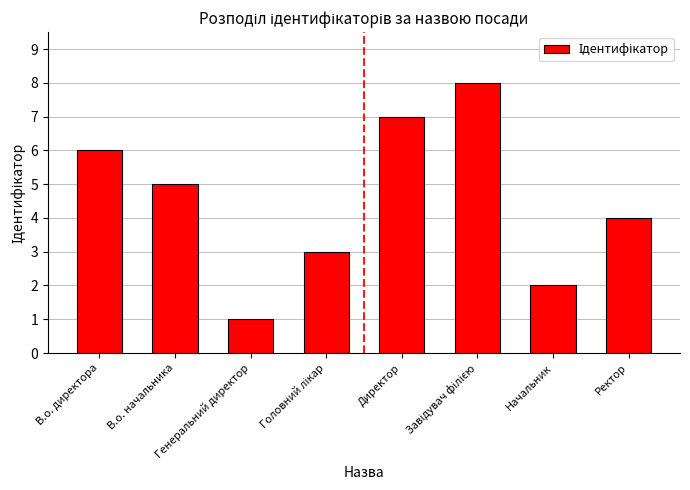

What is the greatest value displayed?

8